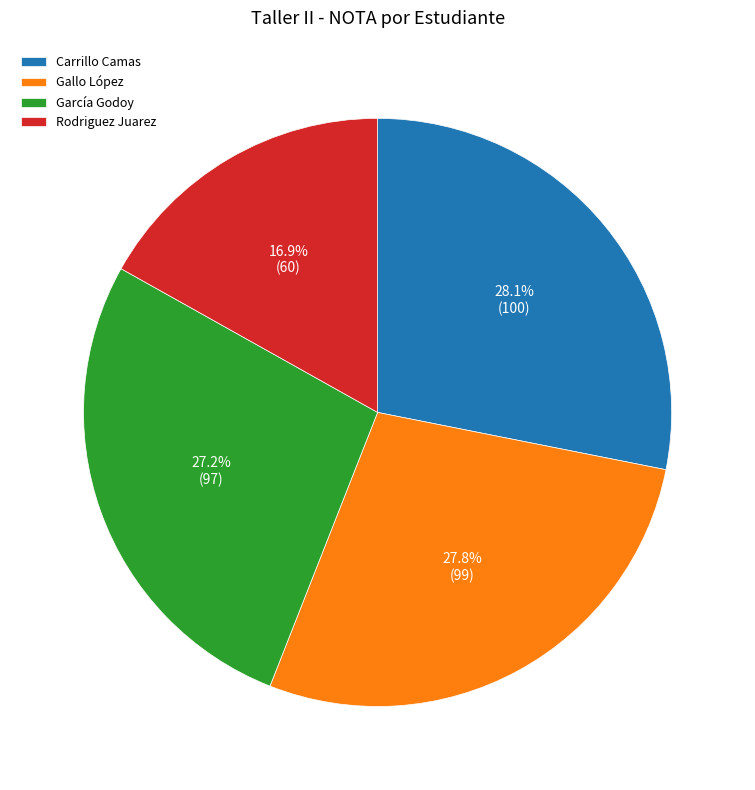

How many slices are in this pie chart?

4